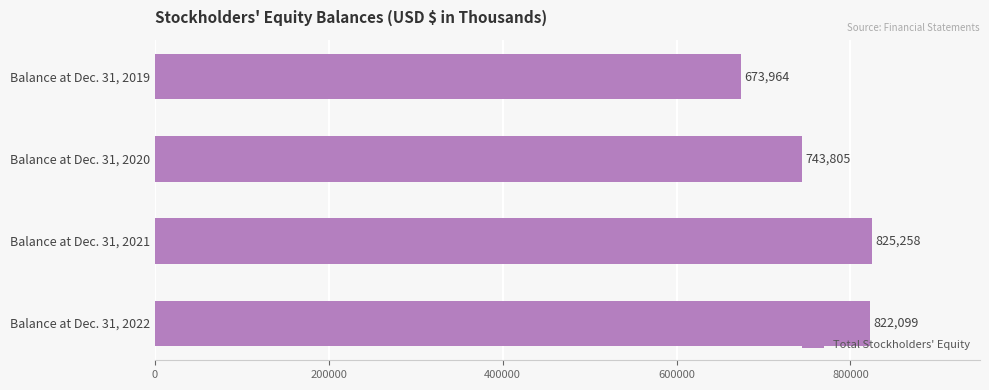

Where is the data nearest to the value 749611?

Balance at Dec. 31, 2020